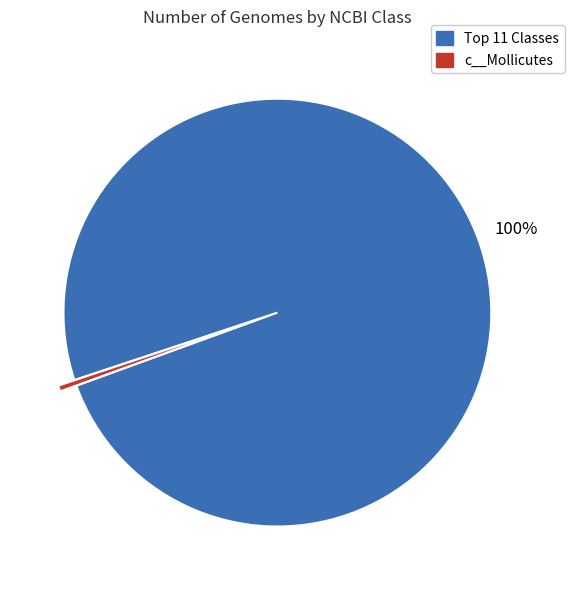

To the nearest percent, what is the average slice percentage?

50%